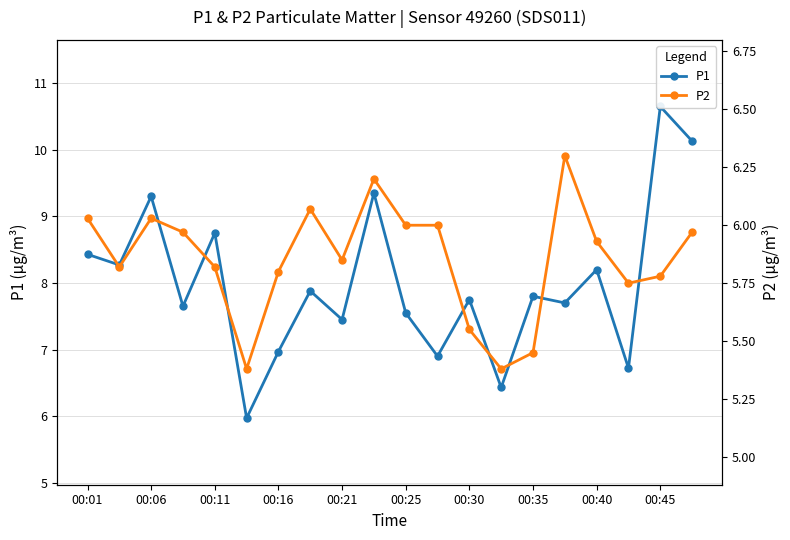

What position from the right is 13?

7